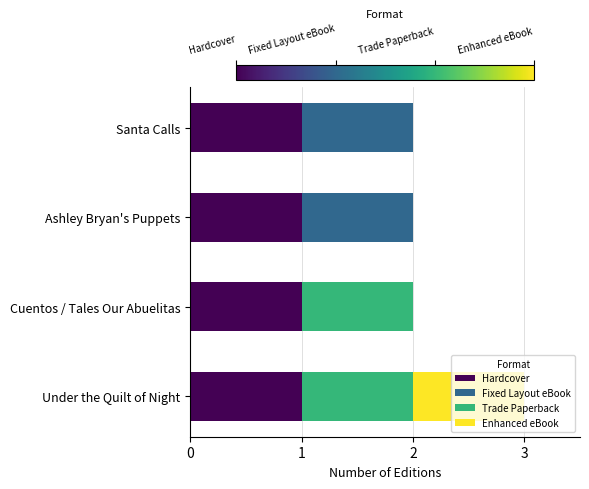

At which category is the sum across all series the highest?

Under the Quilt of Night